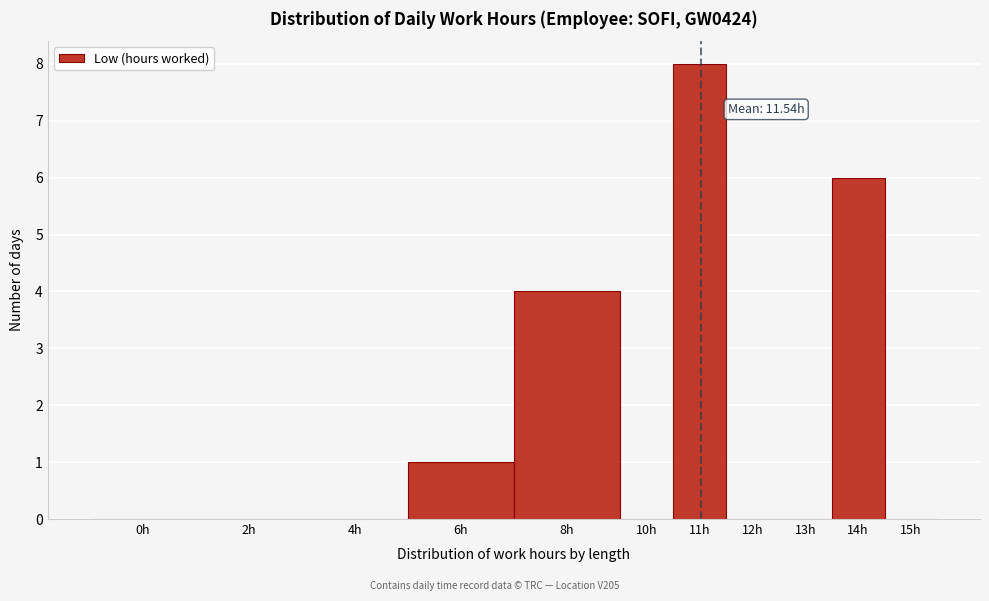

Reading left to right, transcribe all the data shown in this chart.

0h=0	2h=0	4h=0	6h=1	8h=4	10h=0	11h=8	12h=0	13h=0	14h=6	15h=0